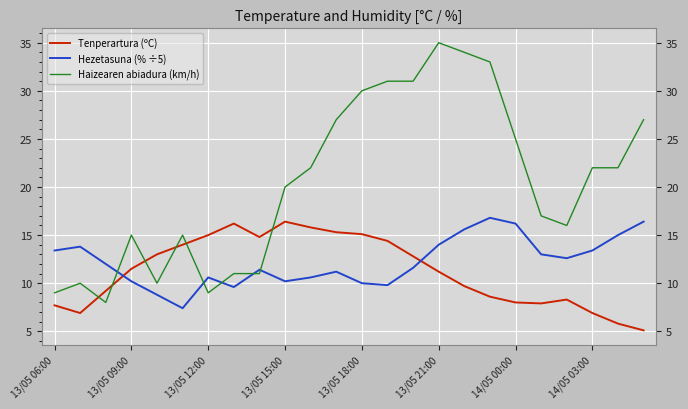

How many times do Tenperartura (ºC) and Hezetasuna (% ÷5) cross each other?

2